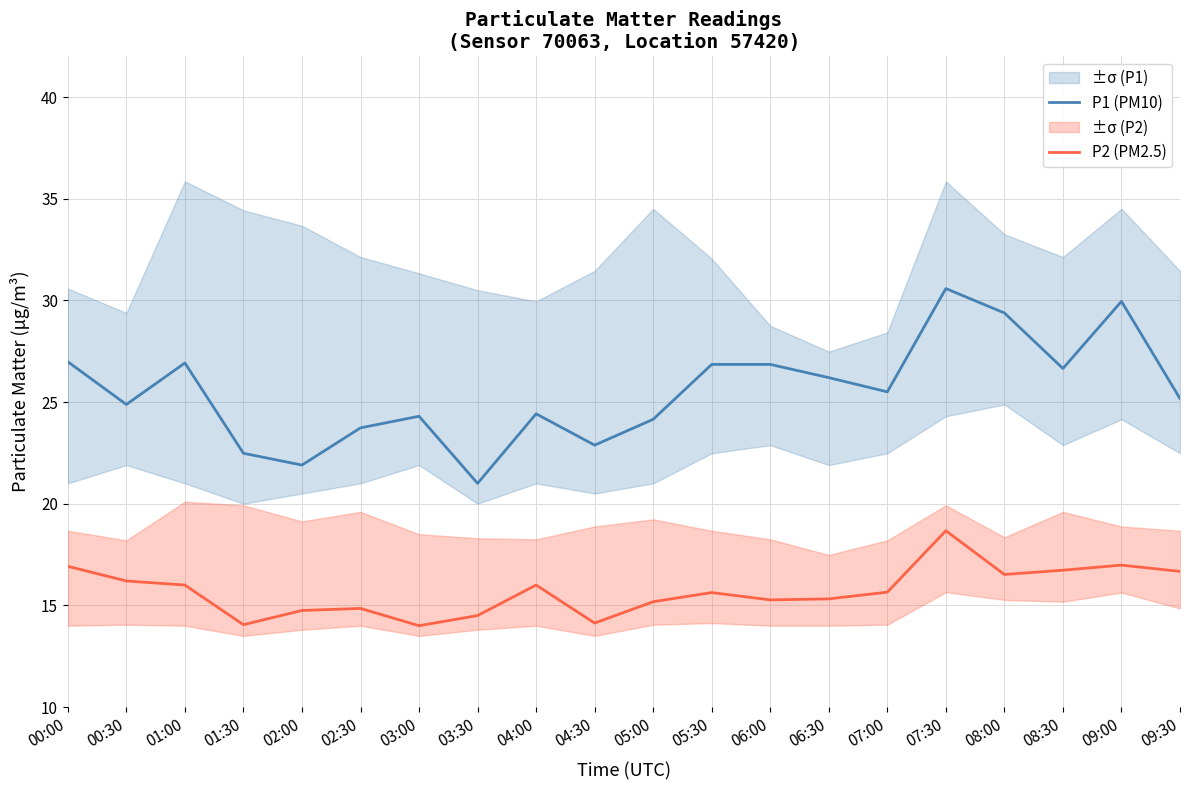

Which series has the largest range (max minus min)?

P1 (PM10)